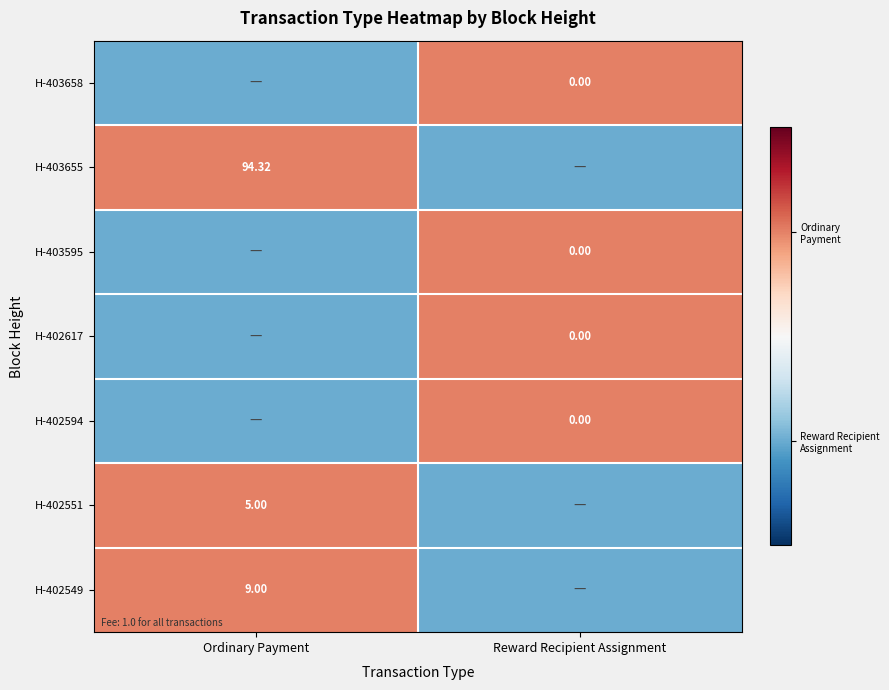

At Reward Recipient Assignment, list the series in order from largest to smallest.

H-403658, H-403595, H-402617, H-402594, H-403655, H-402551, H-402549